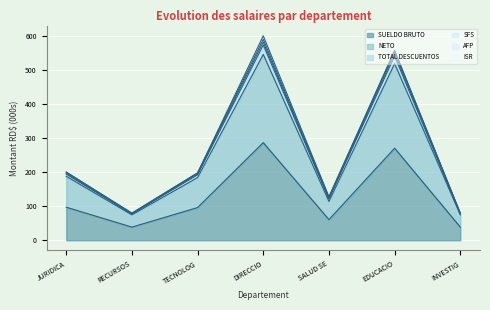

Reading right to left, what are all the values shown in this chart?

TOTAL DESCUENTOS: 79.5	556.3	128.2	599.5	197.6	79.5	200.0
NETO: 74.5	517.8	113.8	544.7	183.7	74.5	187.6
AFP: 79.3	555.8	124.6	589.3	197.3	79.3	199.6
SFS: 78.2	548.0	122.8	581.1	194.6	78.2	196.8
SUELDO BRUTO: 38.5	269.9	60.5	286.2	95.8	38.5	96.9